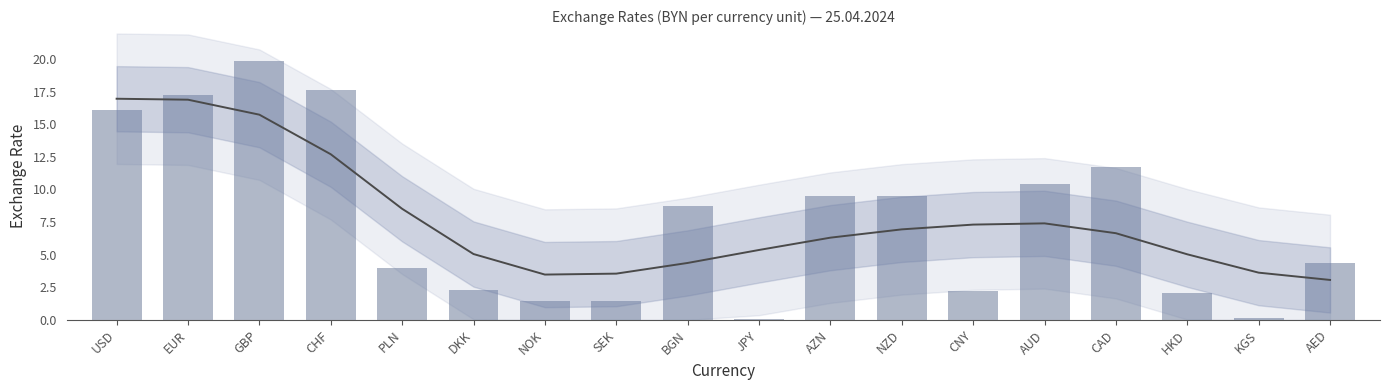

What is the average value?

7.7